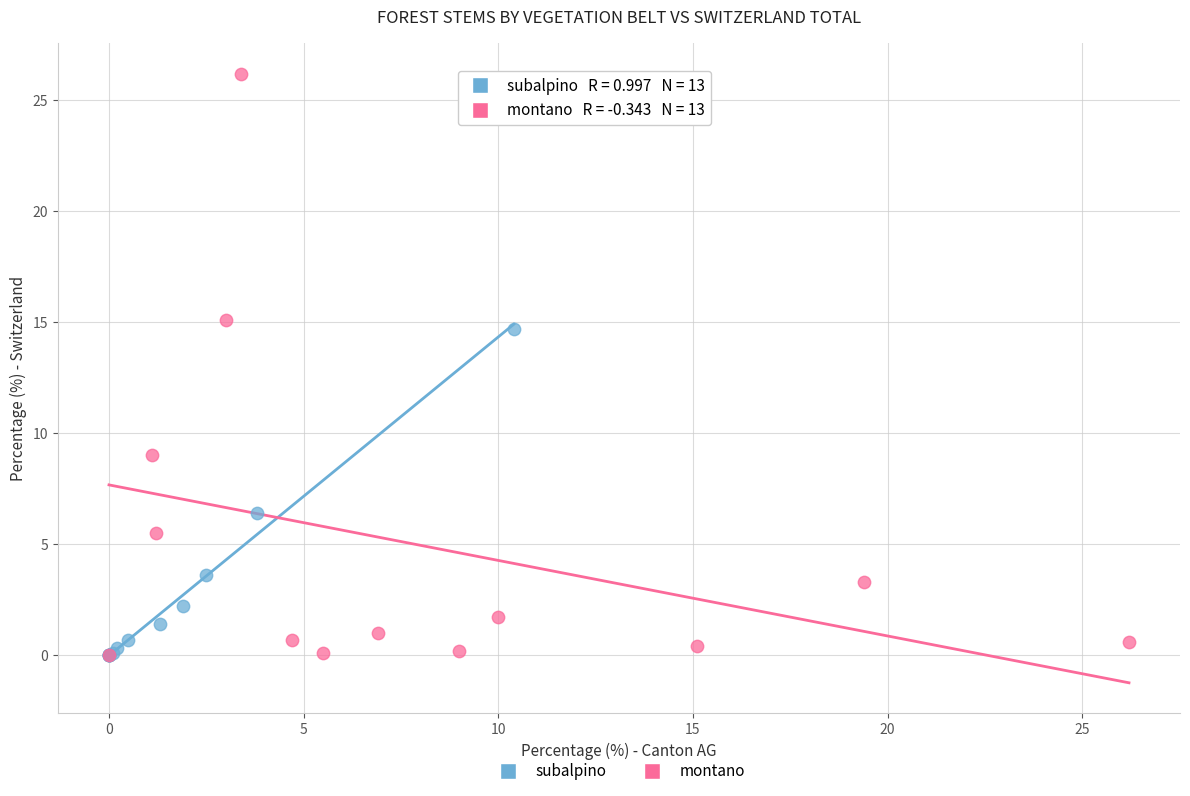

Which series has the largest Y range (max minus min)?

montano